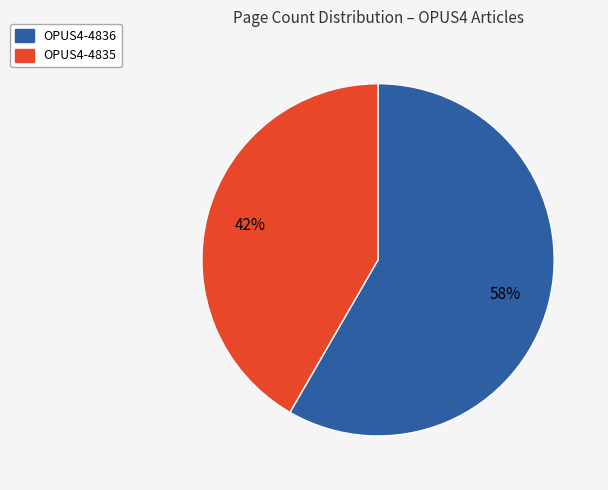

Combined, do OPUS4-4836 and OPUS4-4835 account for over 50%?

Yes